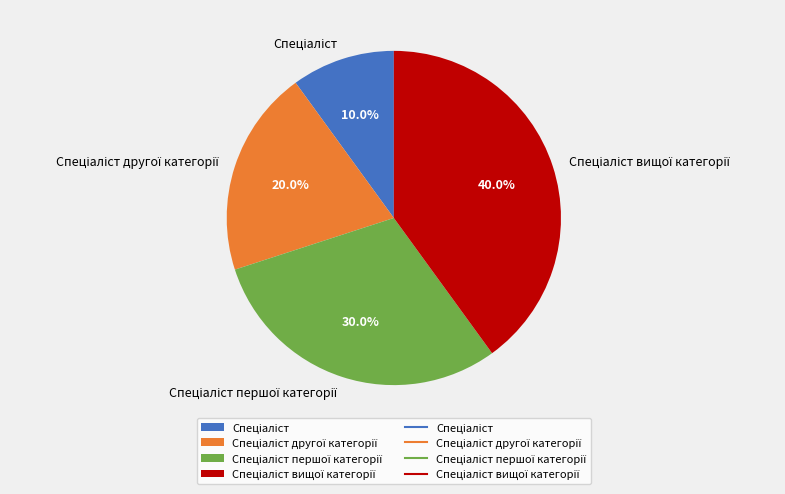

Is there a majority slice in this chart?

No